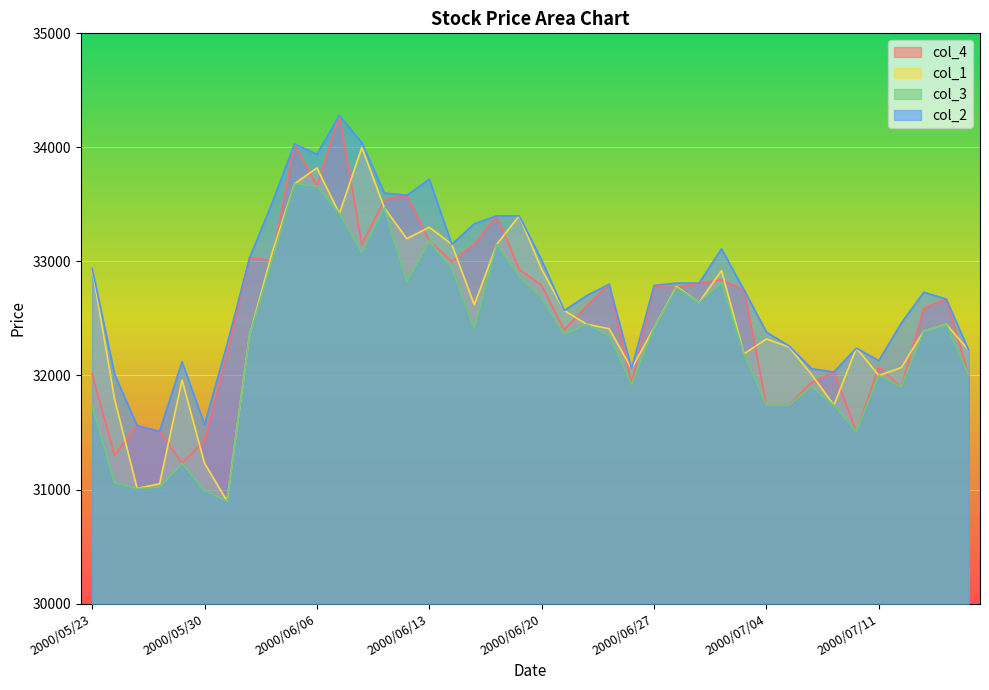

At which label does col_1 reach its minimum?

2000/05/31